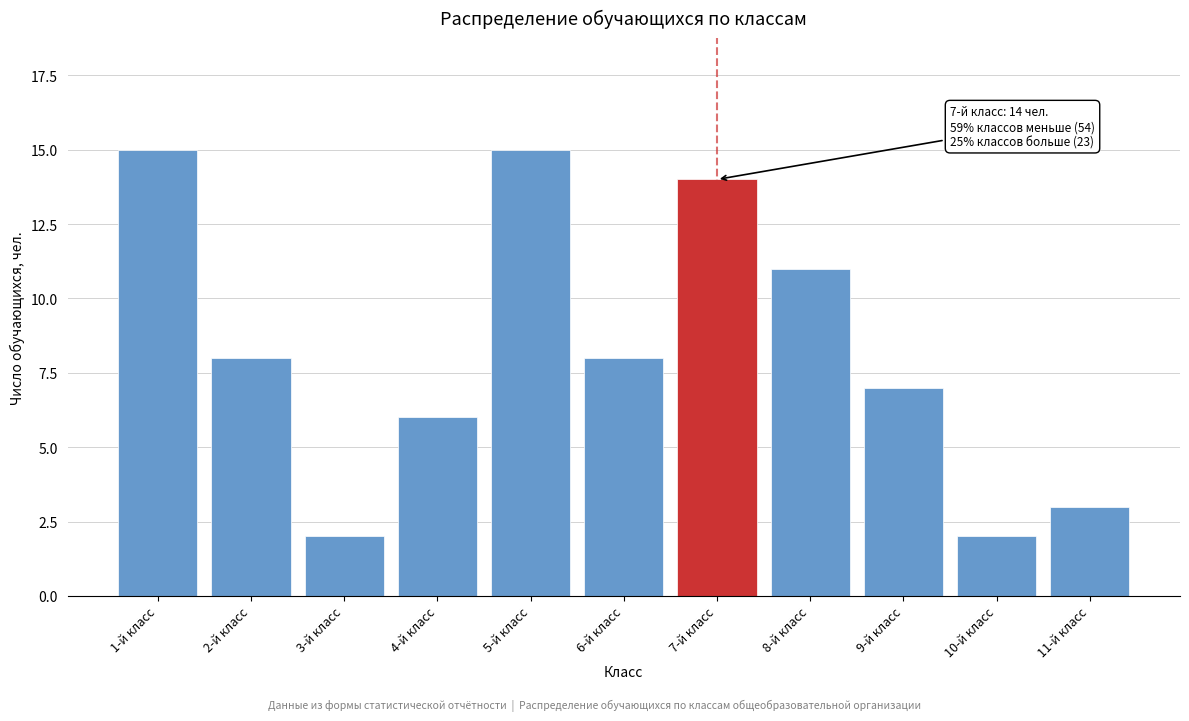

Reading left to right, what are all the values shown in this chart?

1-й класс=15	2-й класс=8	3-й класс=2	4-й класс=6	5-й класс=15	6-й класс=8	7-й класс=14	8-й класс=11	9-й класс=7	10-й класс=2	11-й класс=3